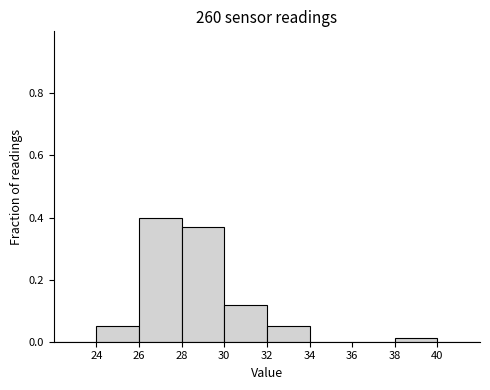

What is the height of the bar covering 24 to 26 on the x-axis? The values are not printed on the chart, so give them approximately, as read against the axis.

0.06